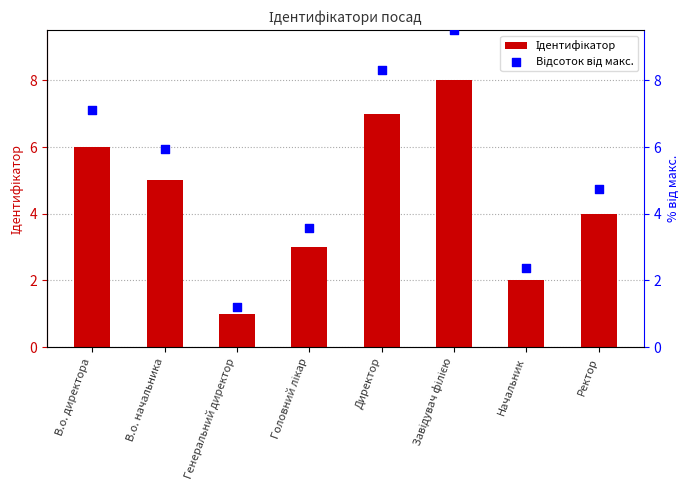

Which series has the widest spread of Y values?

Відсоток від макс.